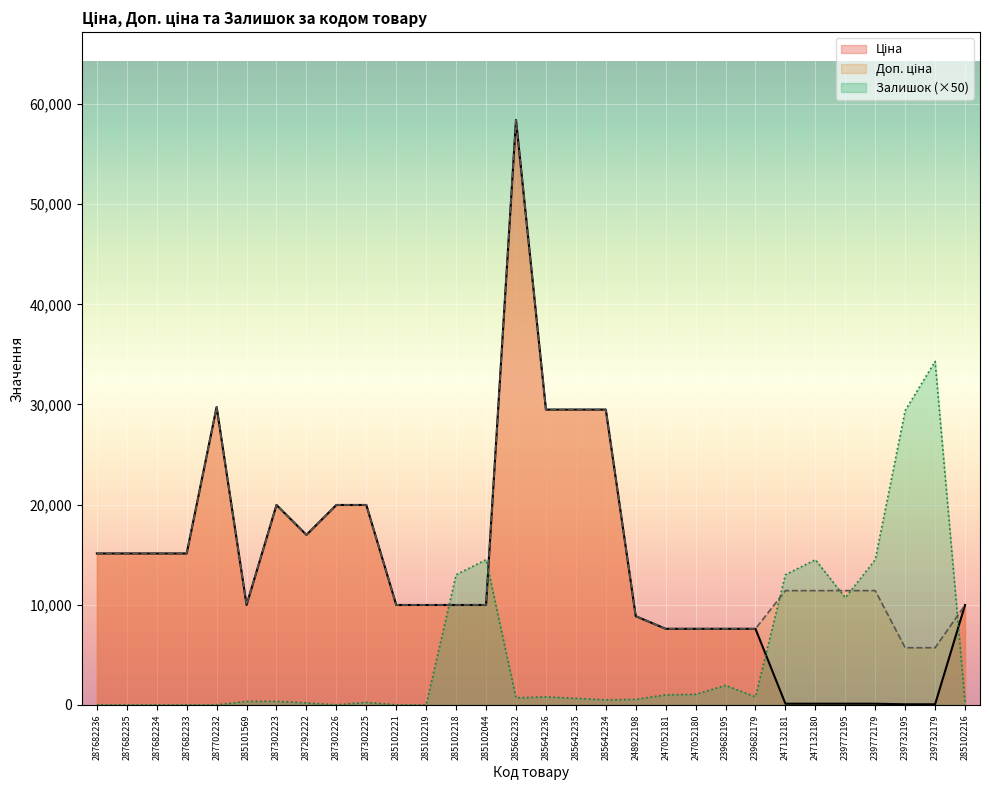

What is the value of the Доп. ціна point at the 23rd from the left?

7596.5